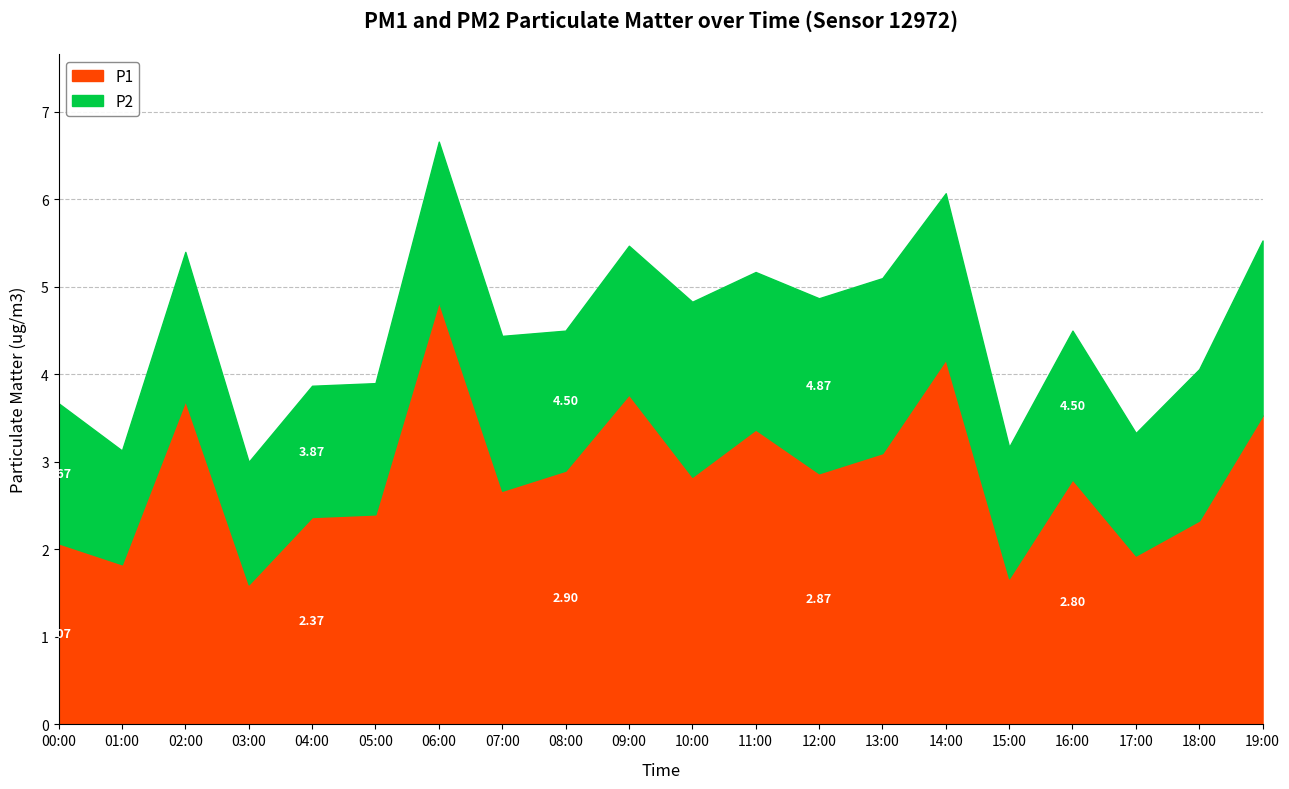

Reading right to left, what are all the values shown in this chart?

P1: 19:00=3.5	18:00=2.3	17:00=1.9	16:00=2.8	15:00=1.7	14:00=4.2	13:00=3.1	12:00=2.9	11:00=3.4	10:00=2.8	09:00=3.8	08:00=2.9	07:00=2.7	06:00=4.8	05:00=2.4	04:00=2.4	03:00=1.6	02:00=3.7	01:00=1.8	00:00=2.1
P2: 19:00=2.0	18:00=1.7	17:00=1.4	16:00=1.7	15:00=1.5	14:00=1.9	13:00=2.0	12:00=2.0	11:00=1.8	10:00=2.0	09:00=1.7	08:00=1.6	07:00=1.8	06:00=1.8	05:00=1.5	04:00=1.5	03:00=1.4	02:00=1.7	01:00=1.3	00:00=1.6